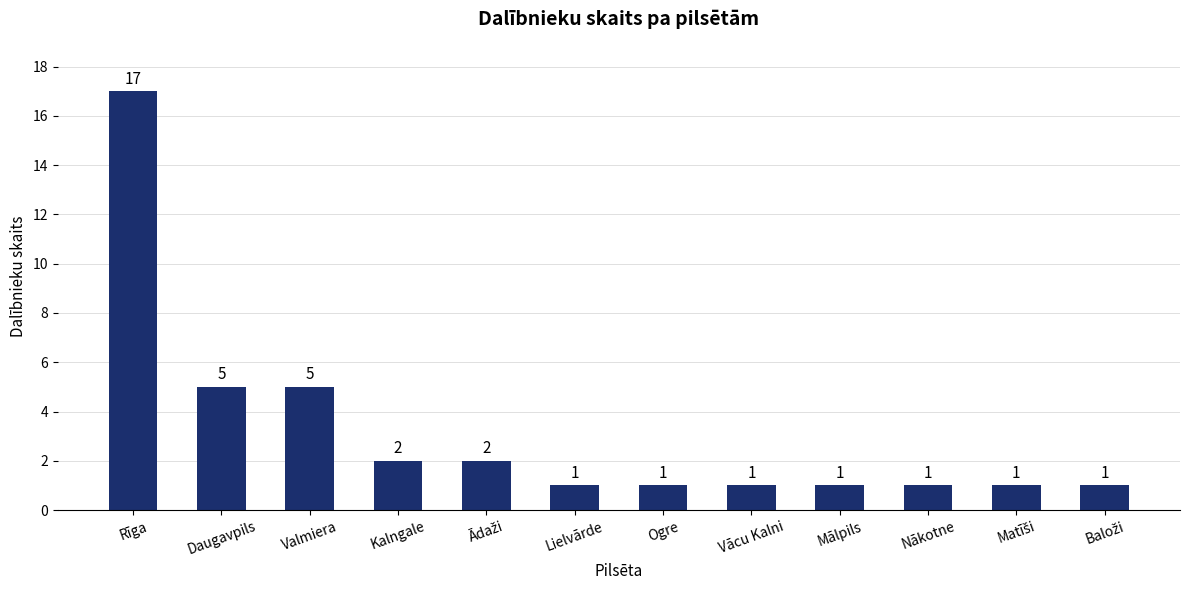

What is the sum of all values?

38